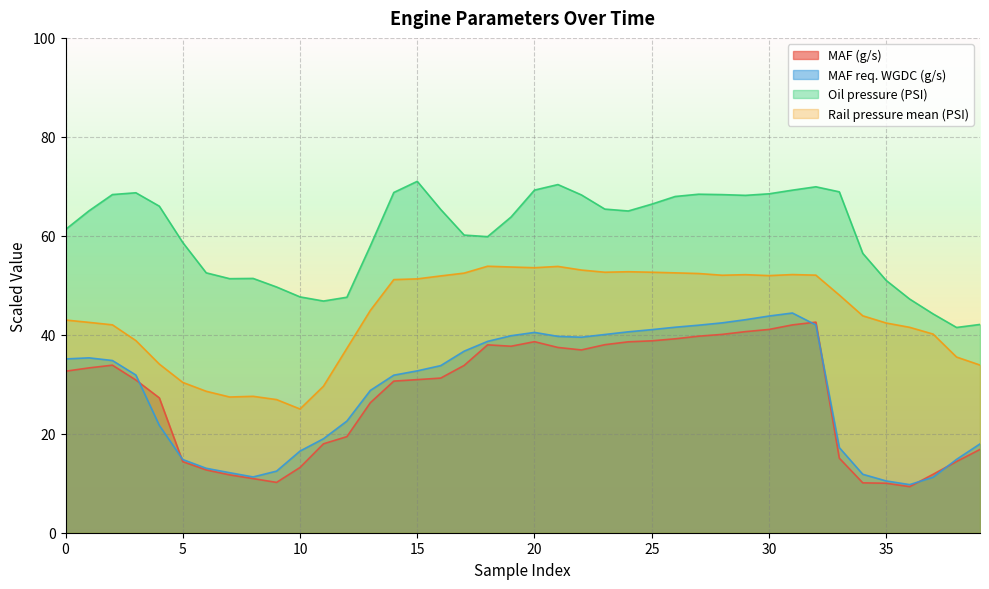

Count the number of data series in this chart.

4